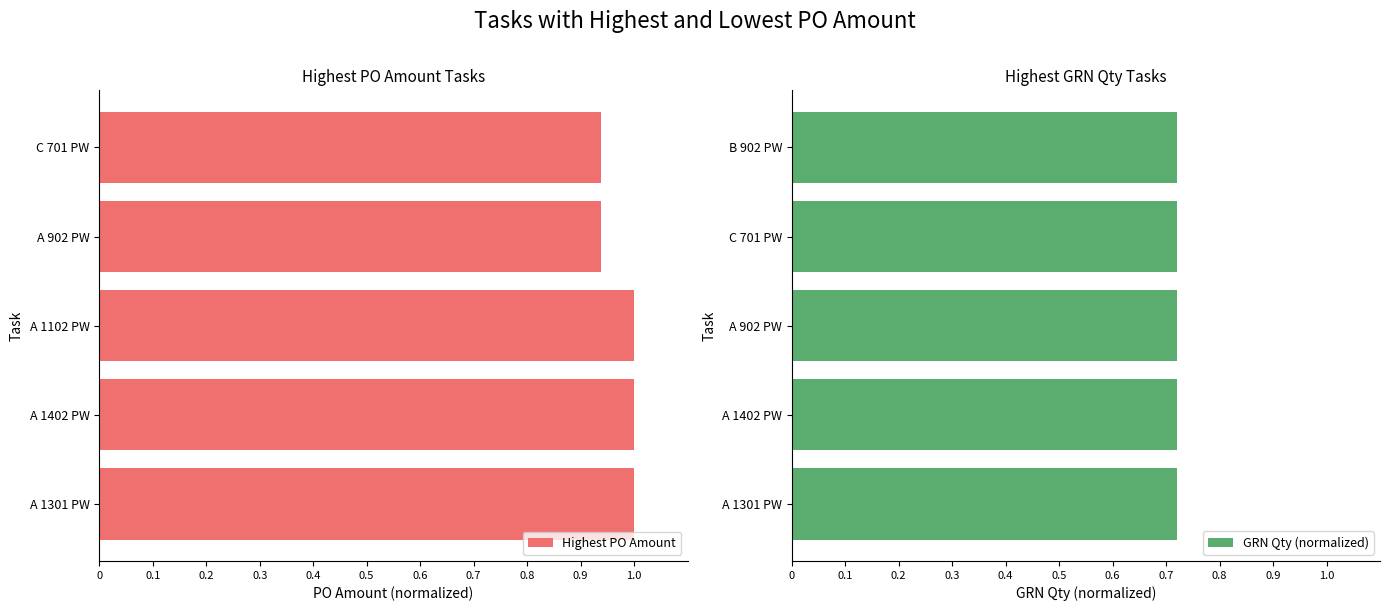

The value of Highest PO Amount at A 1402 PW is 1.0. True or false?

True